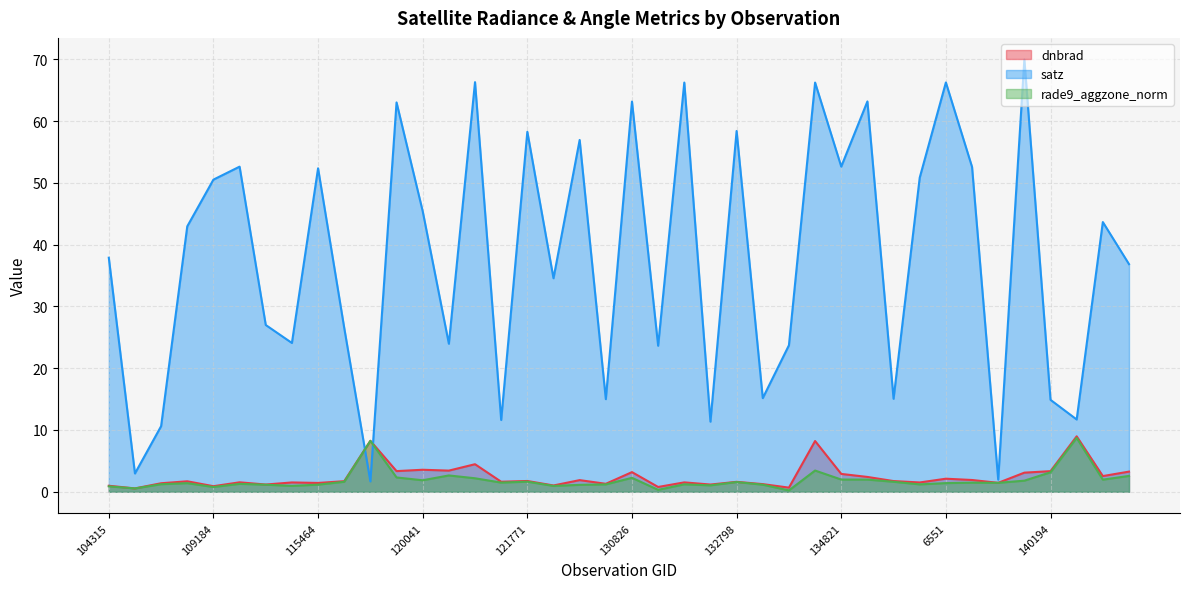

How many interior local peaks does the dnbrad series have?

14